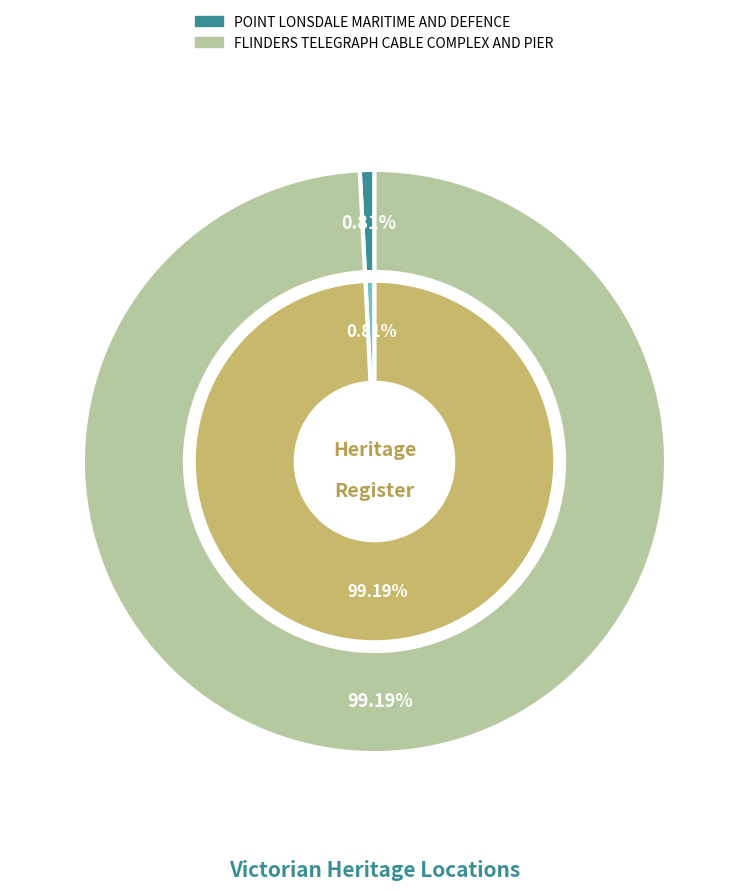

Is there any slice that represents more than half of the pie?

Yes